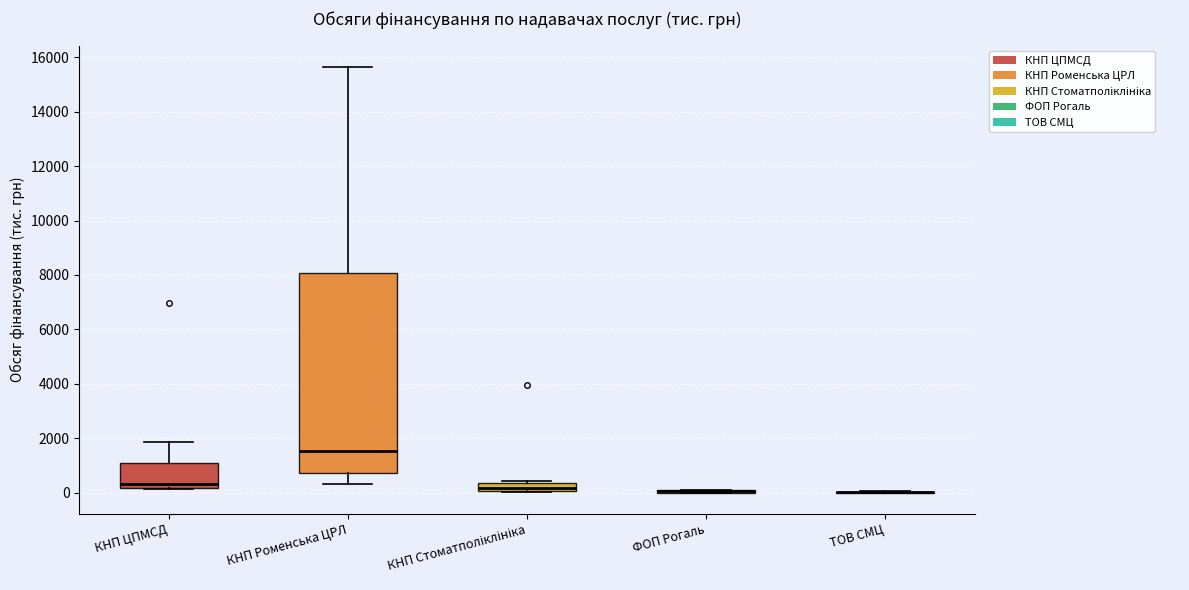

Which box is the tallest, from its lower edge to its upper edge?

КНП Роменська ЦРЛ